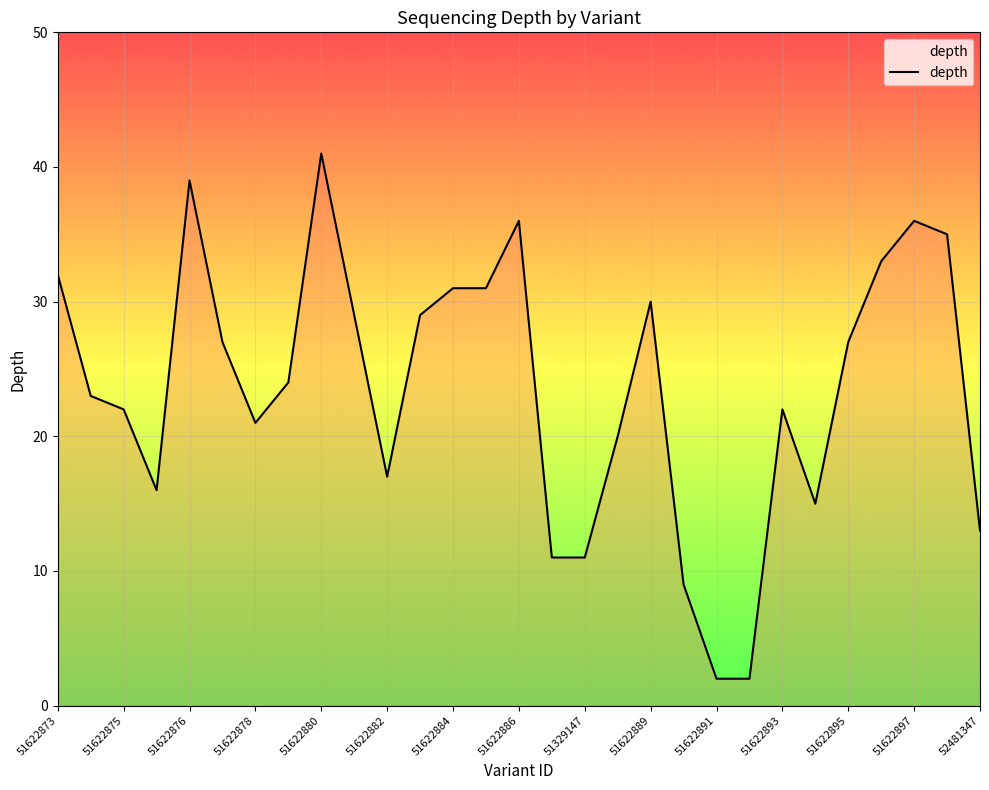

What is the greatest value displayed?

41